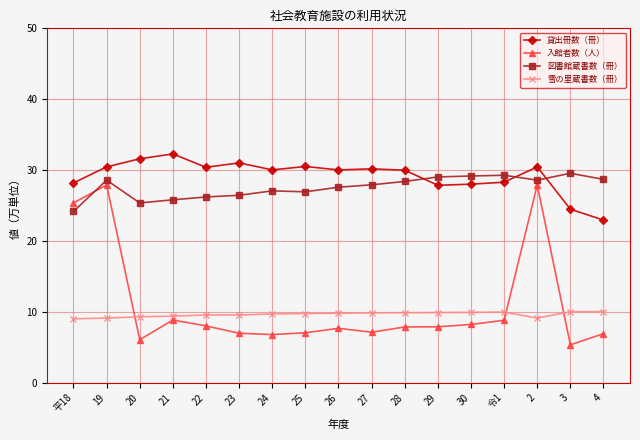

At which label does 図書館蔵書数（冊） reach its minimum?

平18